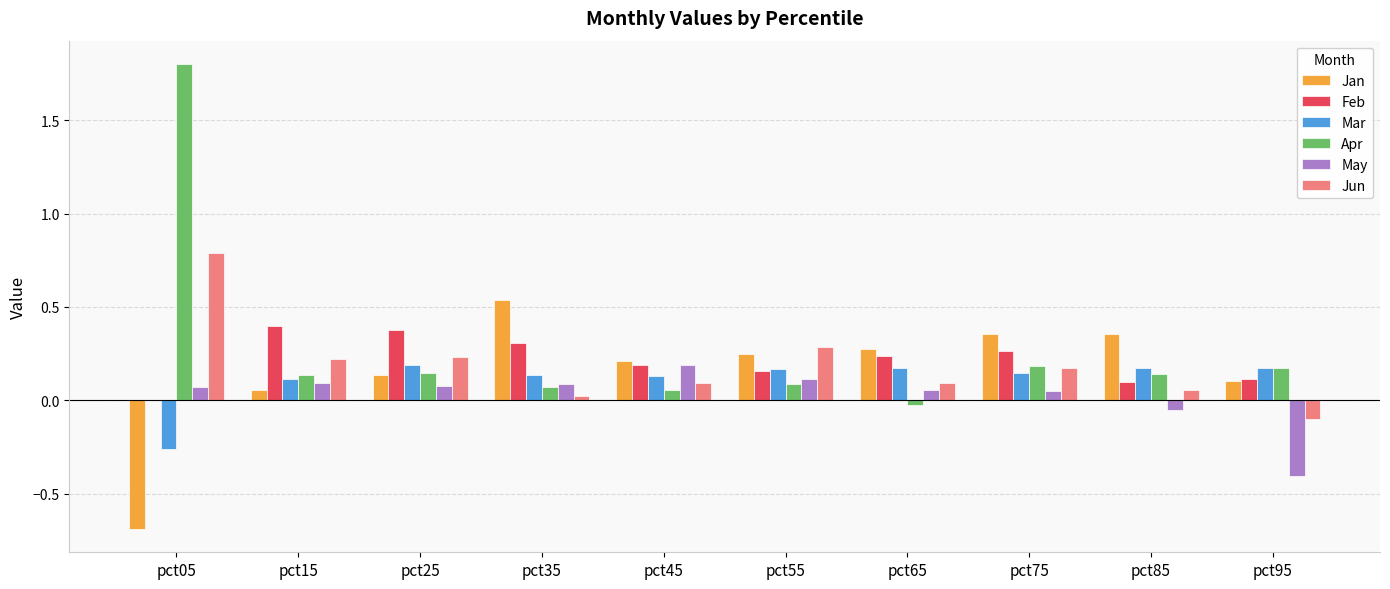

Which series has the largest total across all categories?

Apr